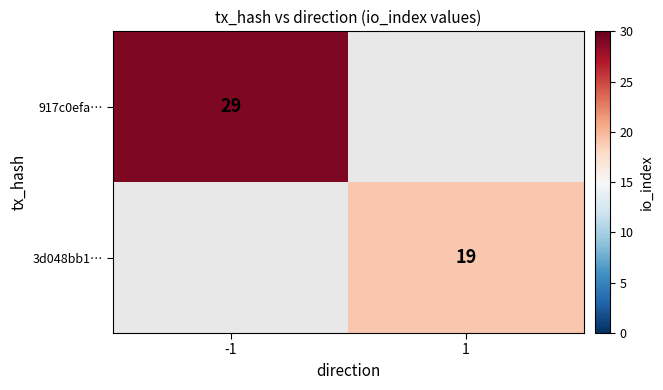

Is it true that 917c0efa… equals 29 at -1?

True